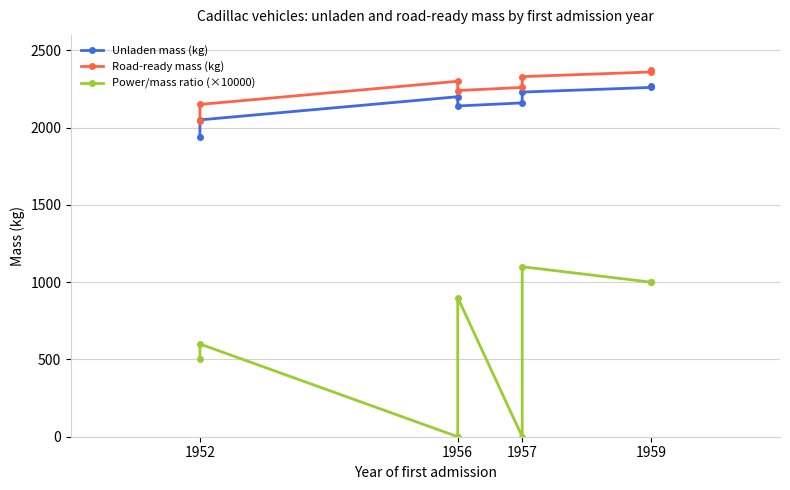

Does the chart display data point markers on the line(s)?

Yes